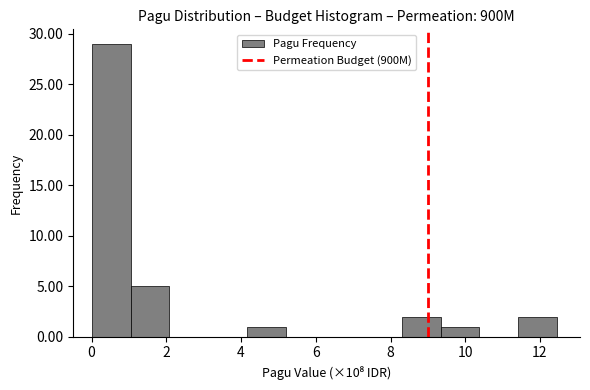

Reading left to right, transcribe this chart: for each bar, give the range it covers on the x-axis and its height. Neither the bar edges nor the heights are printed on the chart, so give them approximately, as read against the axes.

0.0 to 1.0: 29
1.0 to 2.0: 5
2.0 to 3.2: 0
3.2 to 4.2: 0
4.2 to 5.2: 1
5.2 to 6.2: 0
6.2 to 7.2: 0
7.2 to 8.4: 0
8.4 to 9.4: 2
9.4 to 10.4: 1
10.4 to 11.4: 0
11.4 to 12.4: 2